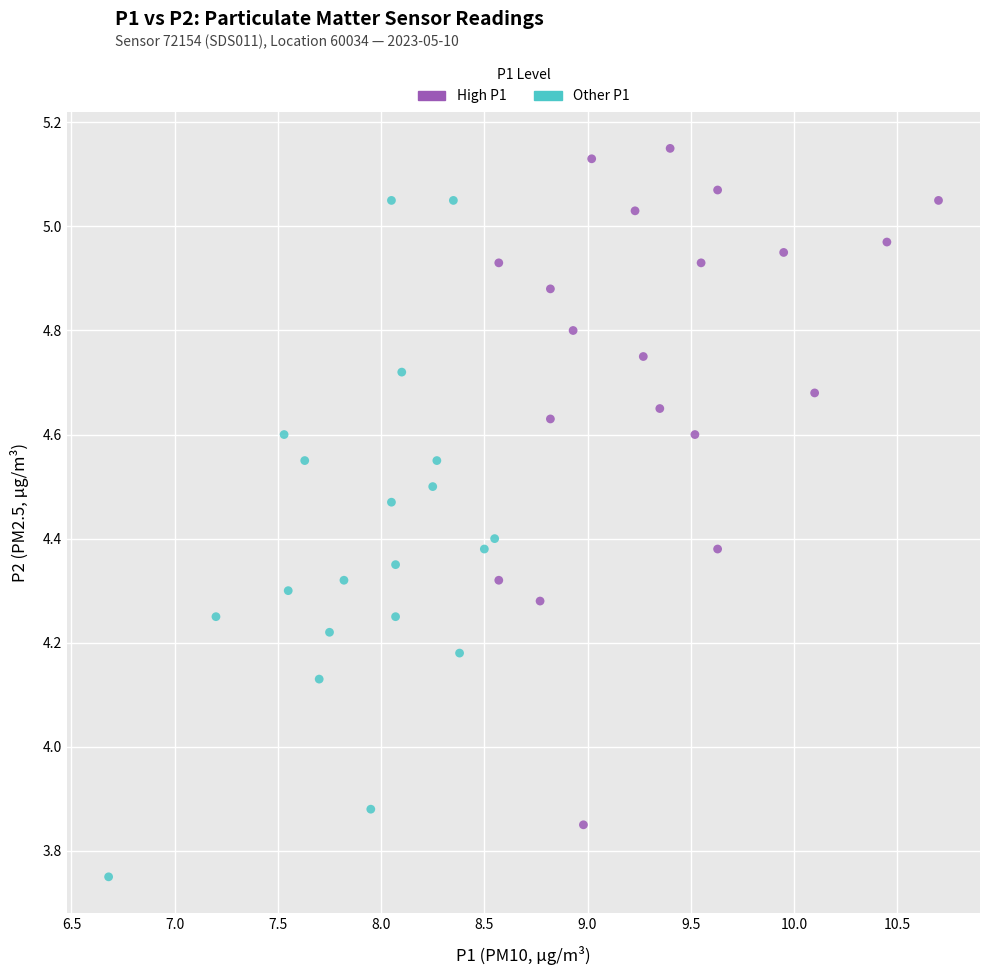

Which series reaches the minimum Y coordinate?

Other P1